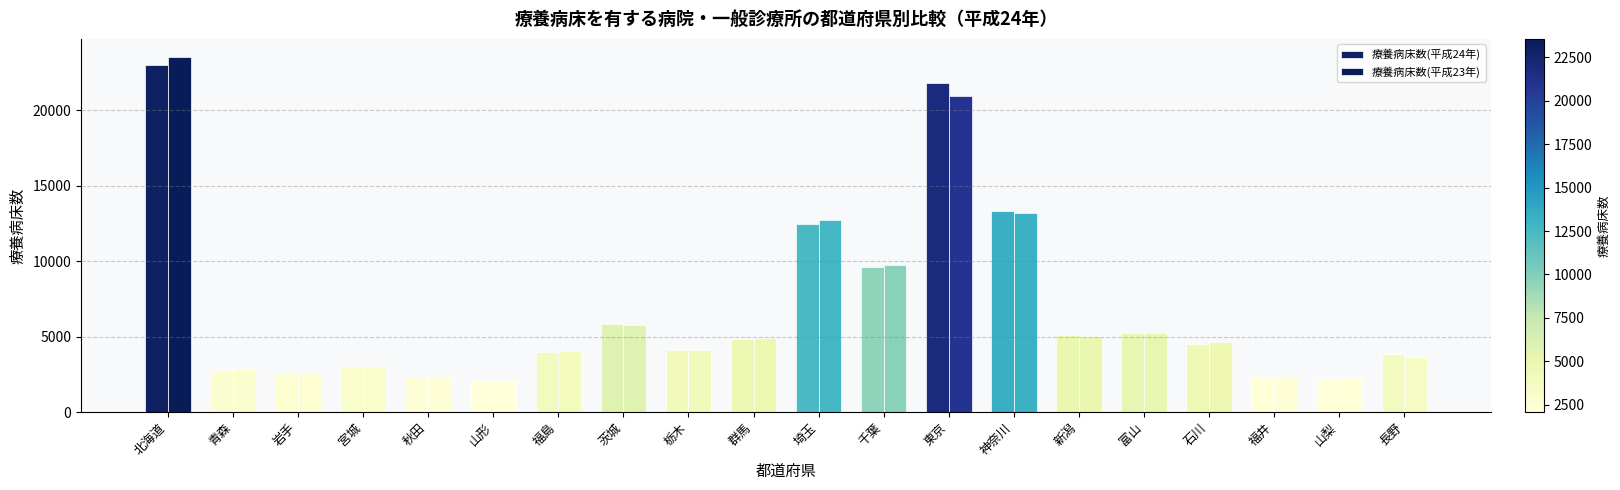

True or false: 療養病床数(平成23年) has a value of 2751 at 新潟.

False